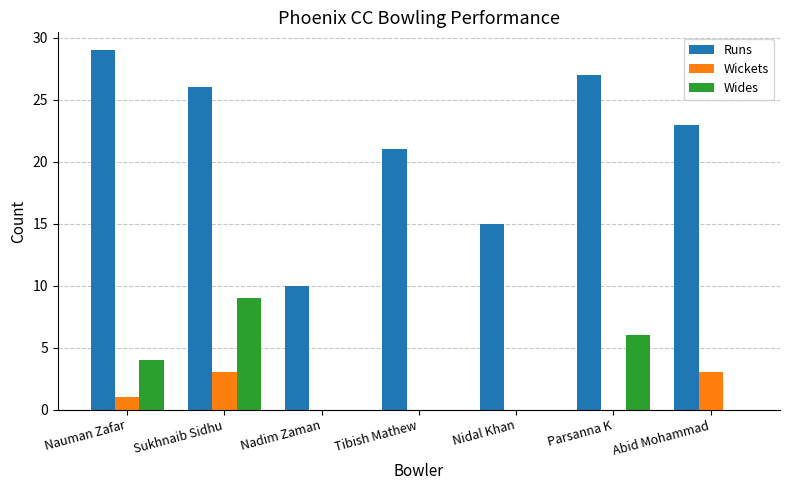

The Wides series shows 0 at Tibish Mathew. True or false?

True